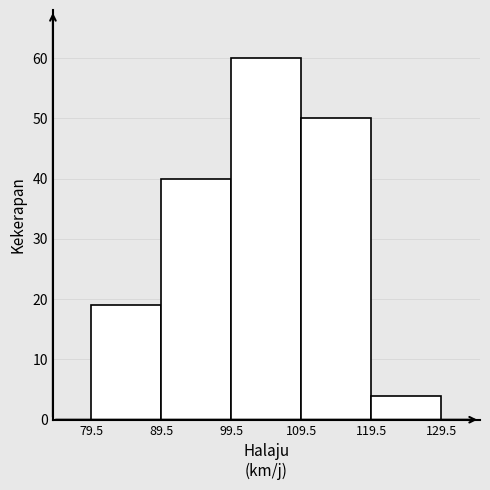

Over which range of the x-axis is the bar tallest?

99.5 to 109.5